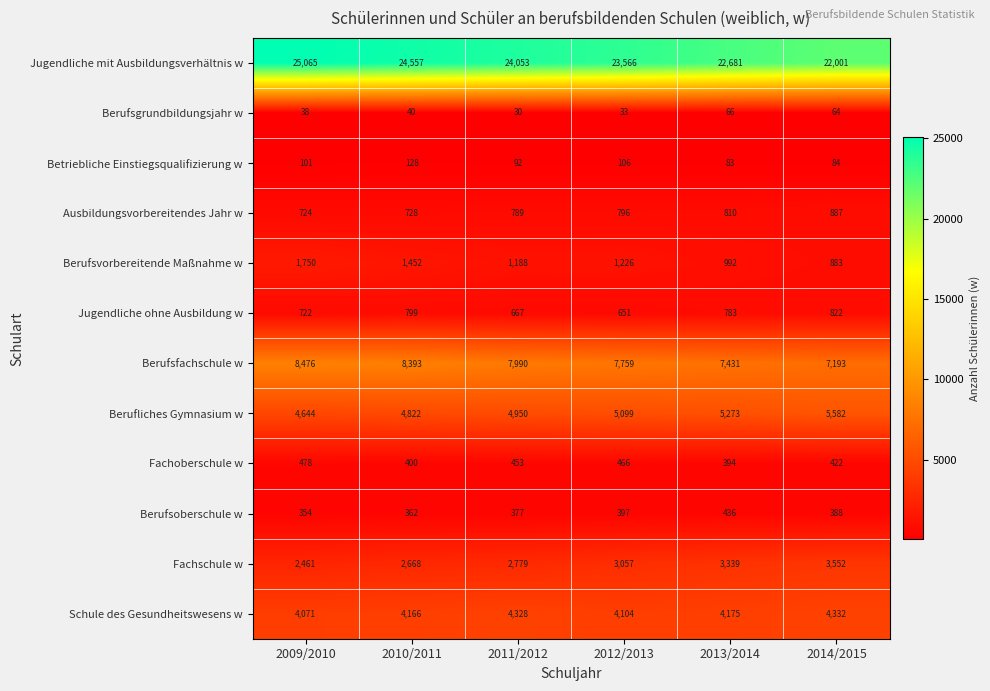

Between 2012/2013 and 2013/2014, which series saw the biggest shift?

Jugendliche mit Ausbildungsverhältnis w